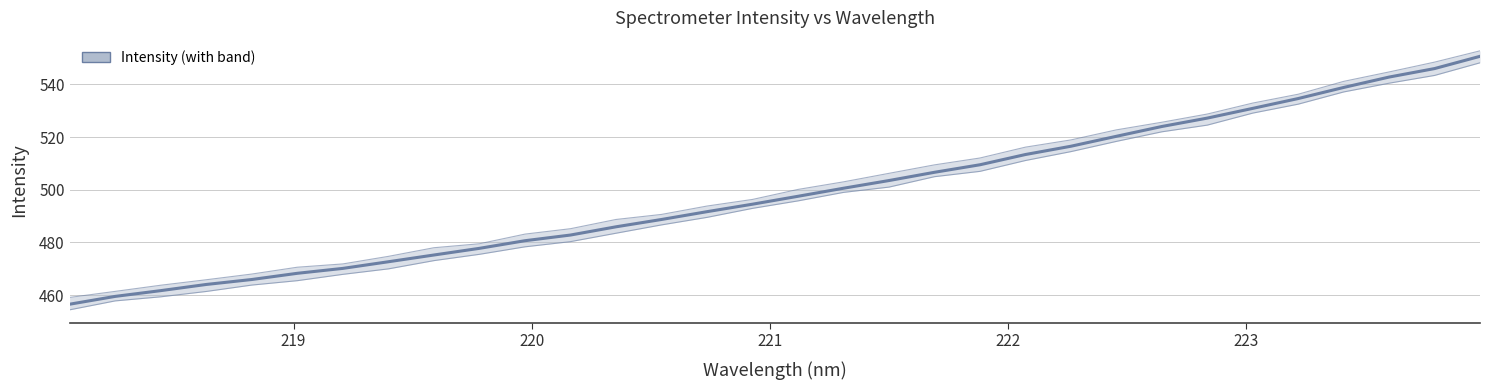

True or false: there are more than 0 points higher than both neighbors.

False